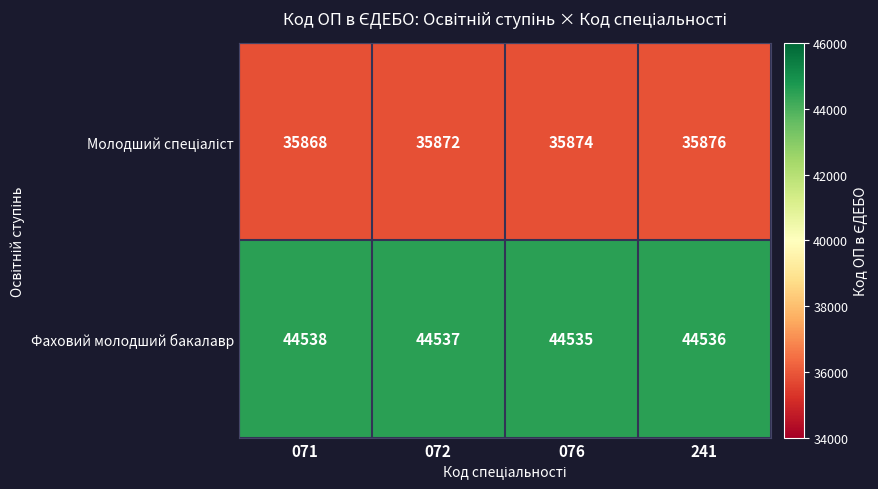

What is the spread (max minus min) of values at 241?

8660